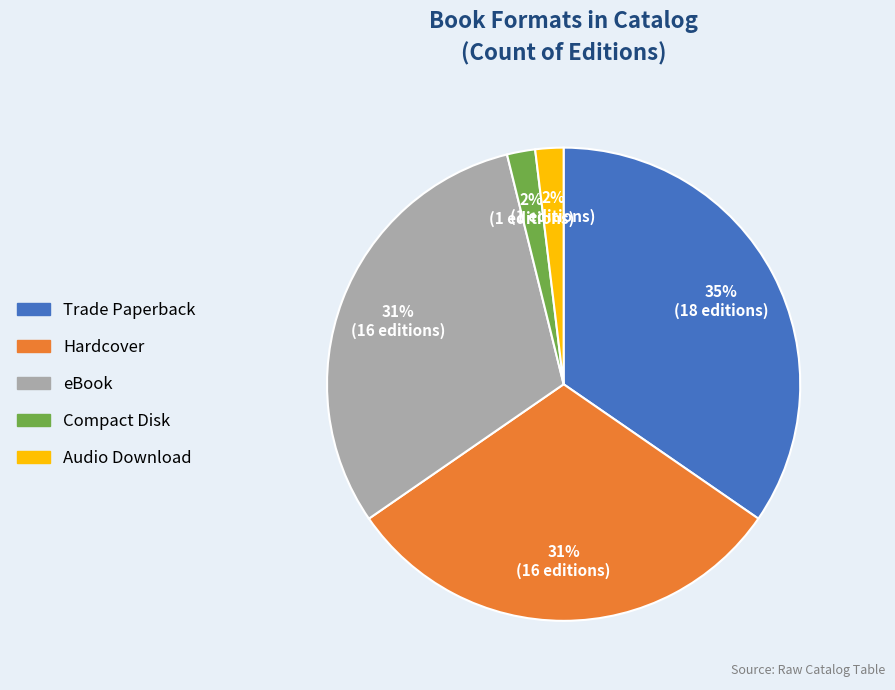

Does Compact Disk represent more than half of the total?

No